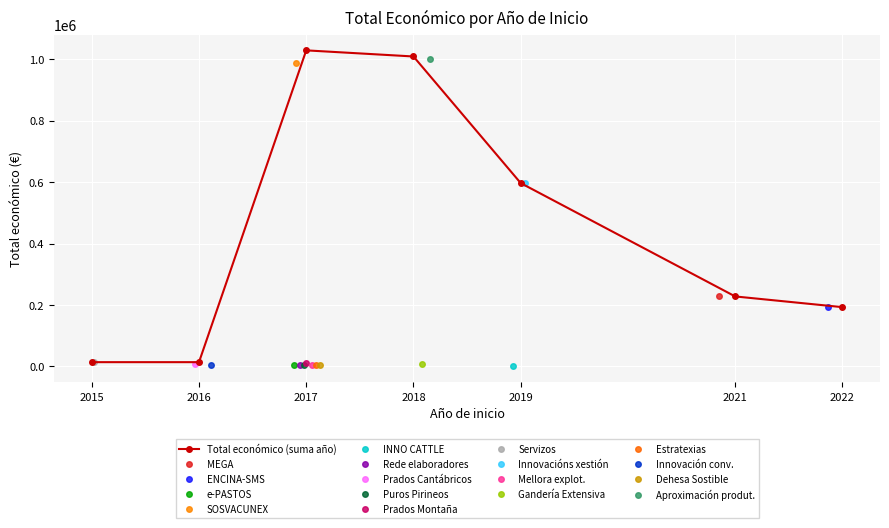

Where is the data nearest to the value 521727?

2019